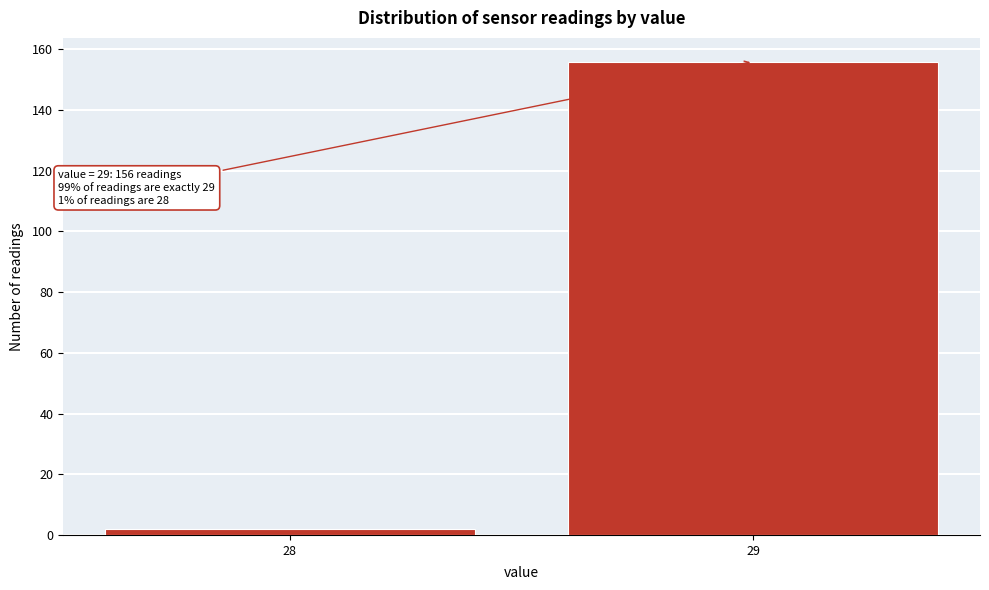

Reading right to left, transcribe all the data shown in this chart.

29=156	28=2